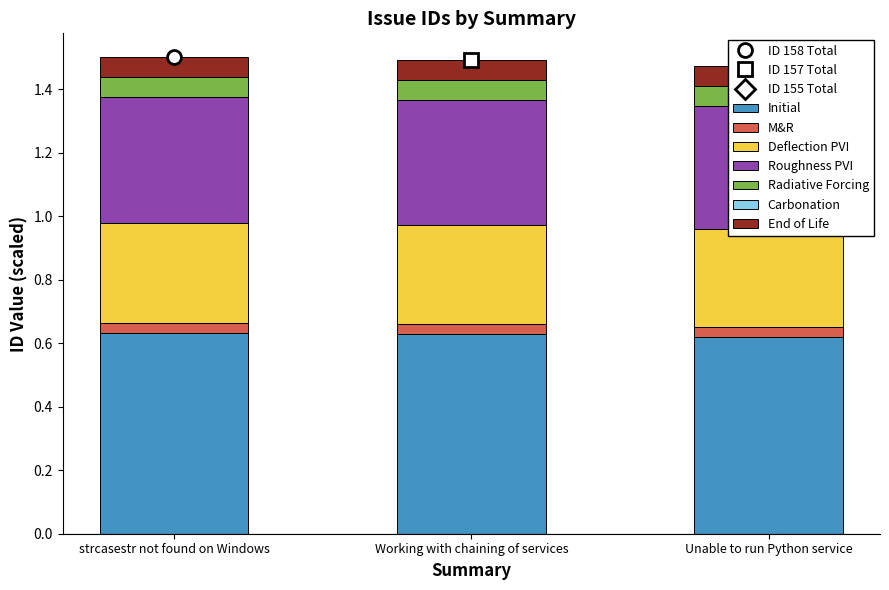

At which label is the value closest to 0?

Unable to run Python service